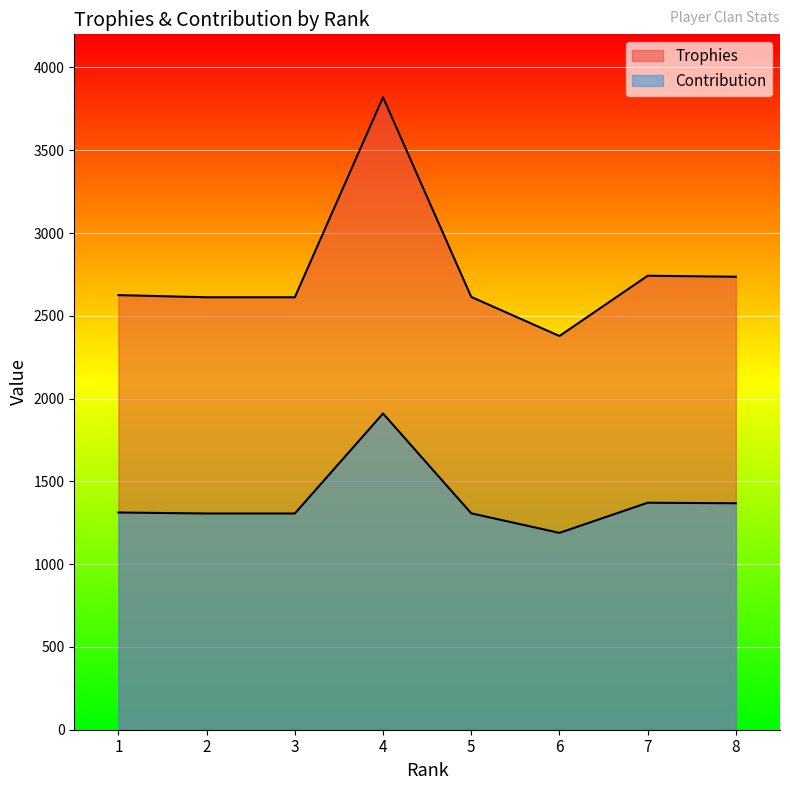

What is the difference between the second highest and minimum values in the Trophies series?

364